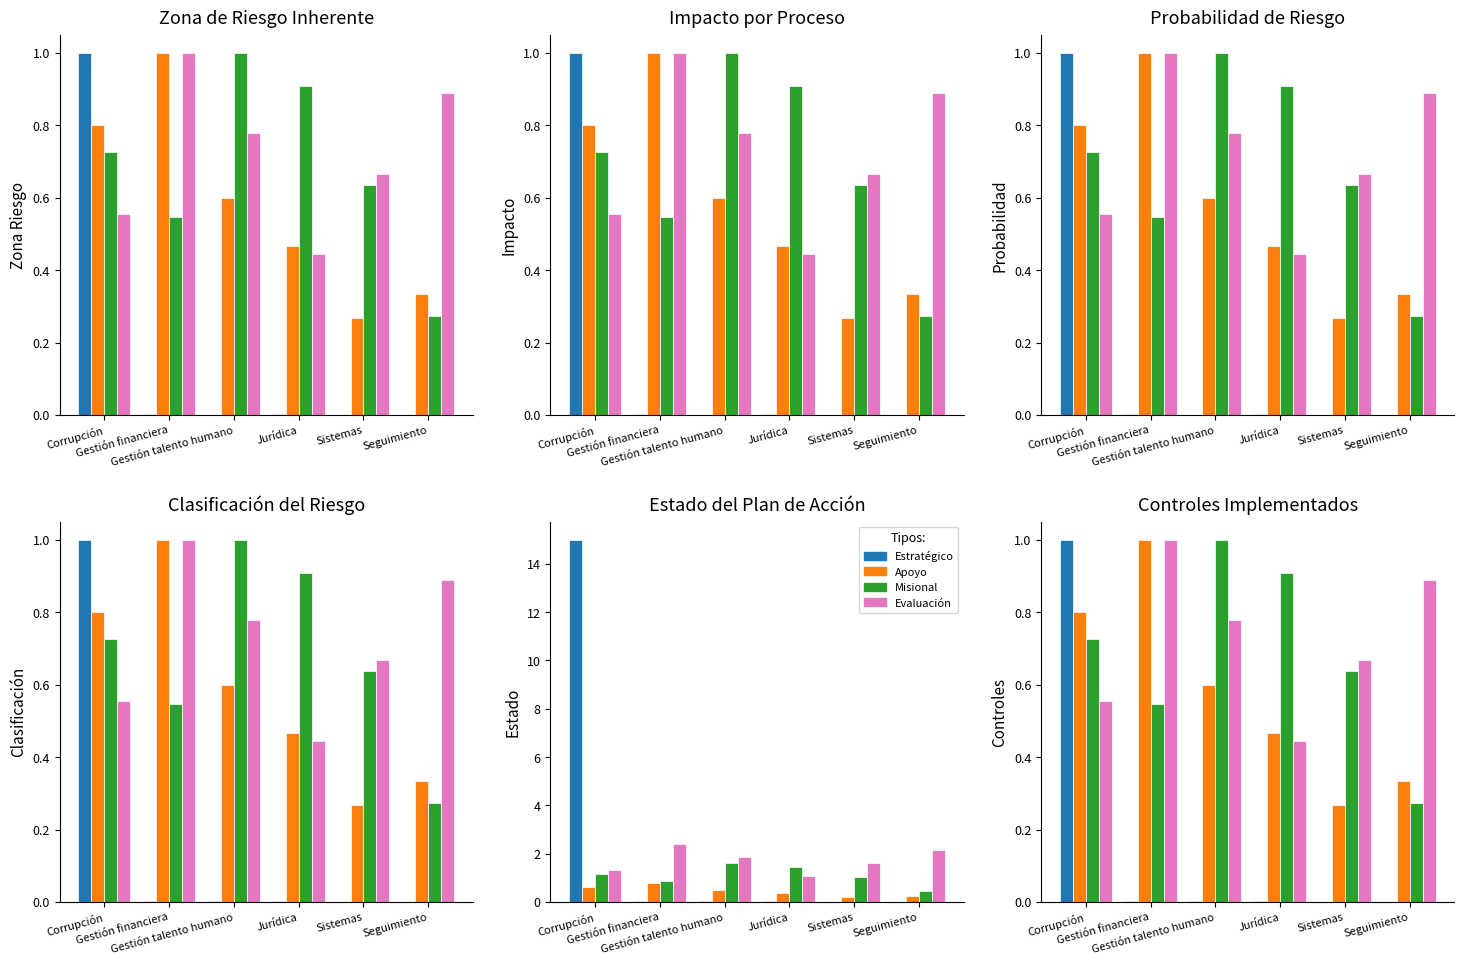

What are all the series names shown in the legend?

Estratégico, Apoyo, Misional, Evaluación